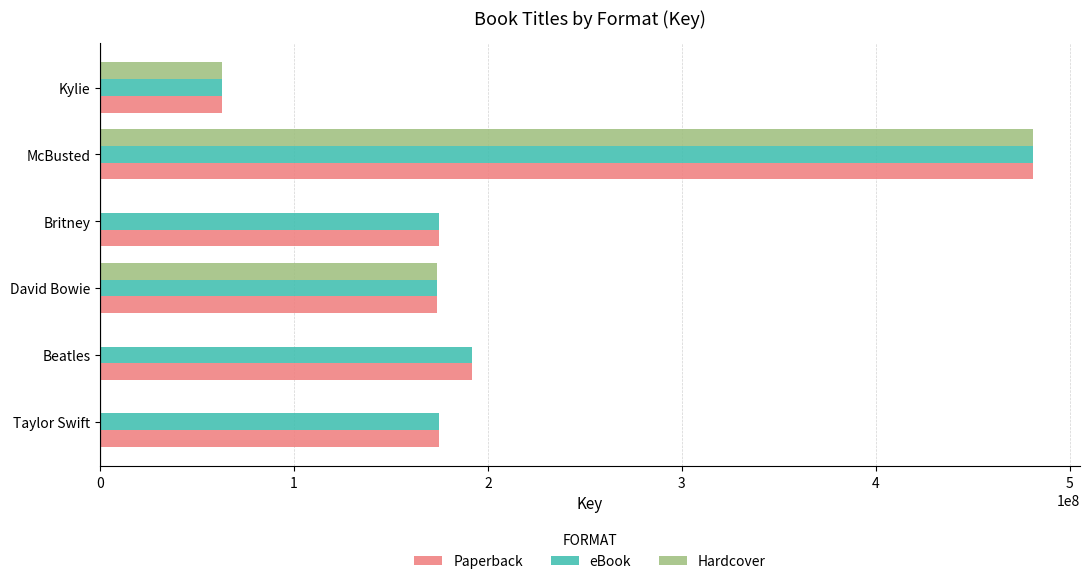

What is the maximum value for Paperback?

481332380